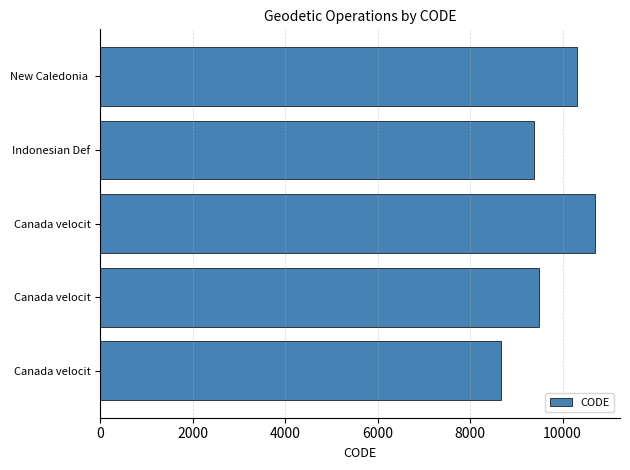

What is the difference between the maximum and minimum values?

2031